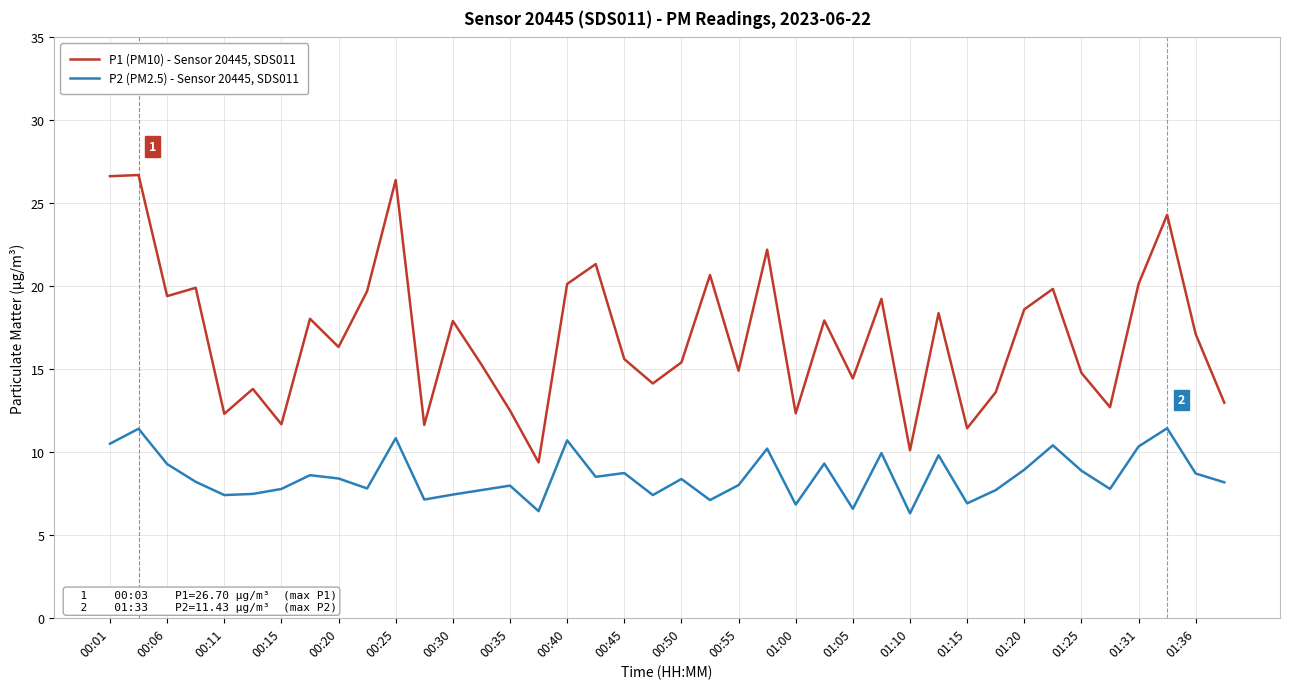

Which series has the largest range (max minus min)?

P1 (PM10) - Sensor 20445, SDS011